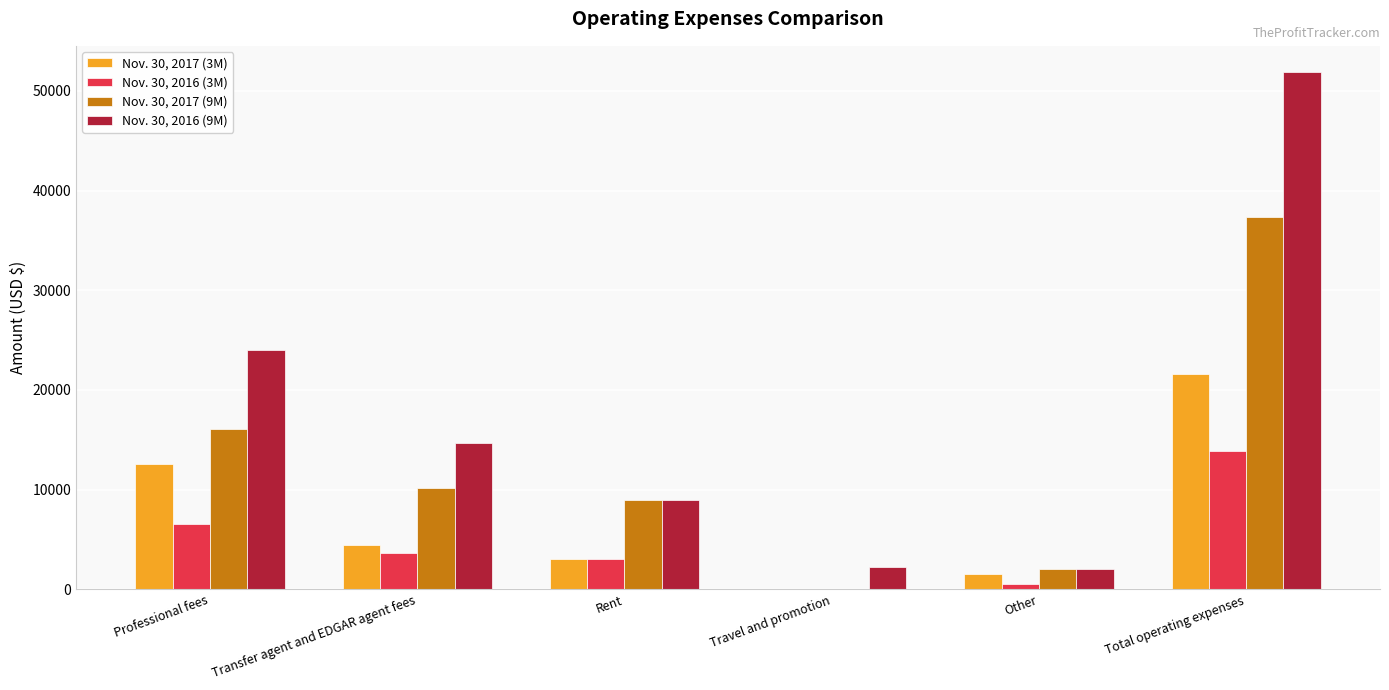

Between Professional fees and Rent, which series saw the biggest shift?

Nov. 30, 2016 (9M)